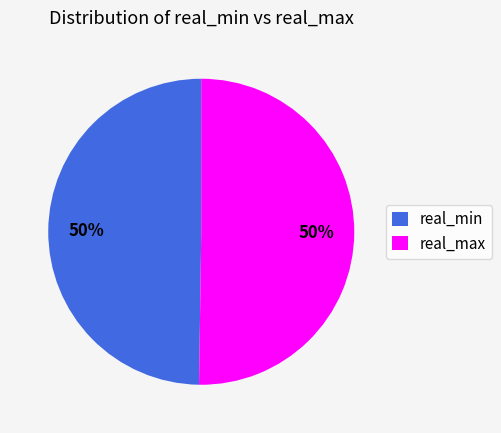

What is the ratio of the value at real_min to the value at real_max?

1.0